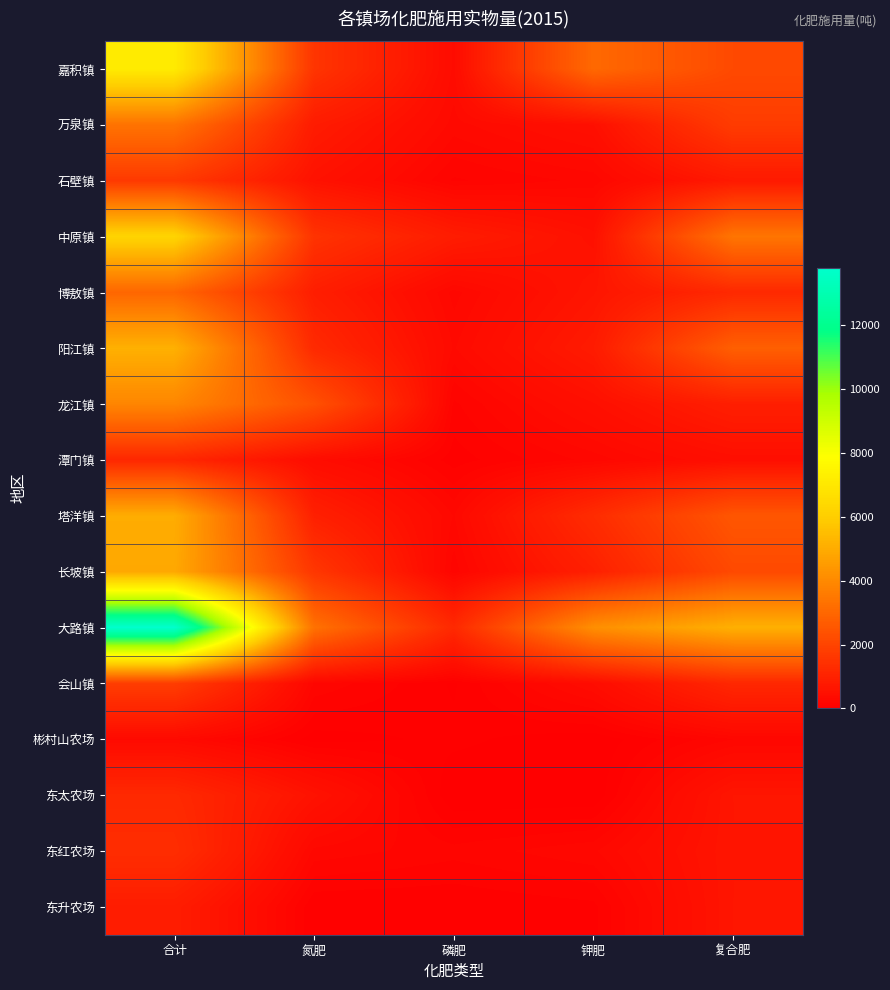

Reading right to left, transcribe all the data shown in this chart.

嘉积镇: 复合肥=2150.0	钾肥=3065.6	磷肥=359.8	氮肥=1551.5	合计=7126.9
万泉镇: 复合肥=1756.5	钾肥=481.5	磷肥=299.5	氮肥=816.6	合计=3354.2
石壁镇: 复合肥=754.9	钾肥=233.8	磷肥=152.6	氮肥=545.4	合计=1686.5
中原镇: 复合肥=3415.9	钾肥=511.4	磷肥=833.2	氮肥=1501.2	合计=6261.7
博敖镇: 复合肥=1205.2	钾肥=637.7	磷肥=245.8	氮肥=892.7	合计=2981.5
阳江镇: 复合肥=2785.5	钾肥=801.5	磷肥=317.0	氮肥=1229.0	合计=5133.0
龙江镇: 复合肥=911.5	钾肥=477.7	磷肥=148.0	氮肥=2362.6	合计=3899.8
潭门镇: 复合肥=447.0	钾肥=236.0	磷肥=77.8	氮肥=392.1	合计=1152.8
塔洋镇: 复合肥=2513.5	钾肥=1296.4	磷肥=265.6	氮肥=950.5	合计=5026.0
长坡镇: 复合肥=2155.0	钾肥=948.5	磷肥=181.1	氮肥=1604.5	合计=4889.1
大路镇: 复合肥=5119.5	钾肥=4160.5	磷肥=1209.8	氮肥=3308.0	合计=13797.8
会山镇: 复合肥=1165.0	钾肥=381.5	磷肥=45.9	氮肥=205.2	合计=1797.6
彬村山农场: 复合肥=215.0	钾肥=9.2	磷肥=69.6	氮肥=25.1	合计=319.0
东太农场: 复合肥=650.0	钾肥=0.0	磷肥=0.0	氮肥=558.0	合计=1208.0
东红农场: 复合肥=643.0	钾肥=259.0	磷肥=182.6	氮肥=252.0	合计=1336.6
东升农场: 复合肥=650.0	钾肥=90.0	磷肥=54.0	氮肥=55.0	合计=849.0